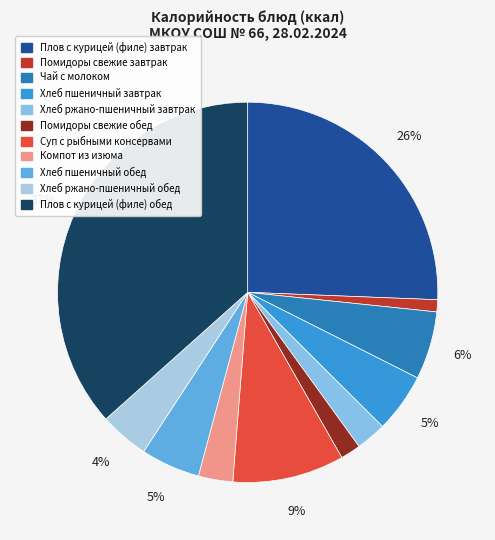

Rank the categories by value from lowest to highest.

Помидоры свежие завтрак, Помидоры свежие обед, Хлеб ржано-пшеничный завтрак, Компот из изюма, Хлеб ржано-пшеничный обед, Хлеб пшеничный завтрак, Хлеб пшеничный обед, Чай с молоком, Суп с рыбными консервами, Плов с курицей (филе) завтрак, Плов с курицей (филе) обед